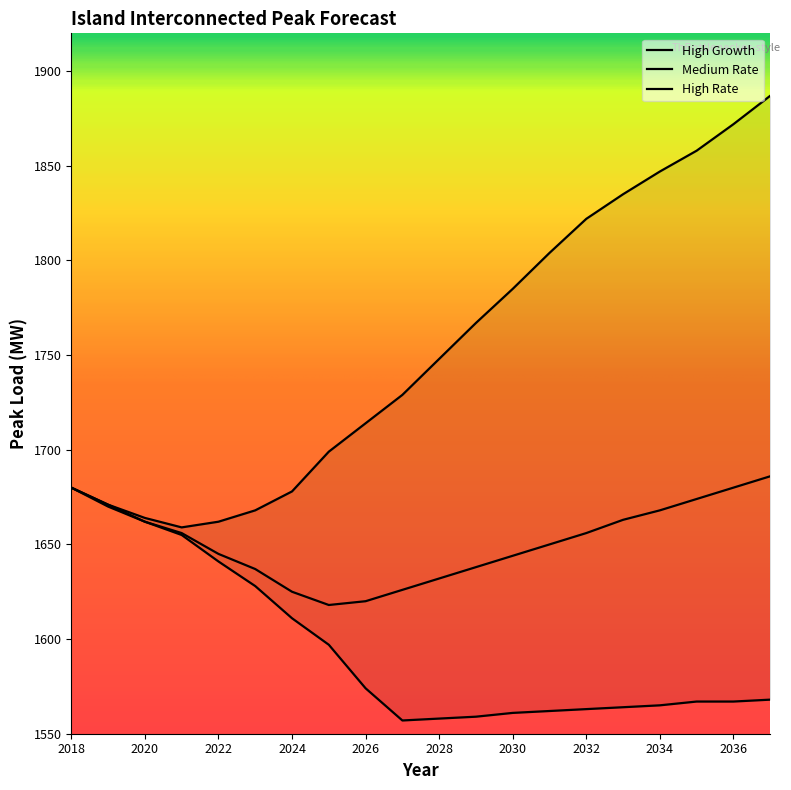

What are all the series names shown in the legend?

High Growth, Medium Rate, High Rate